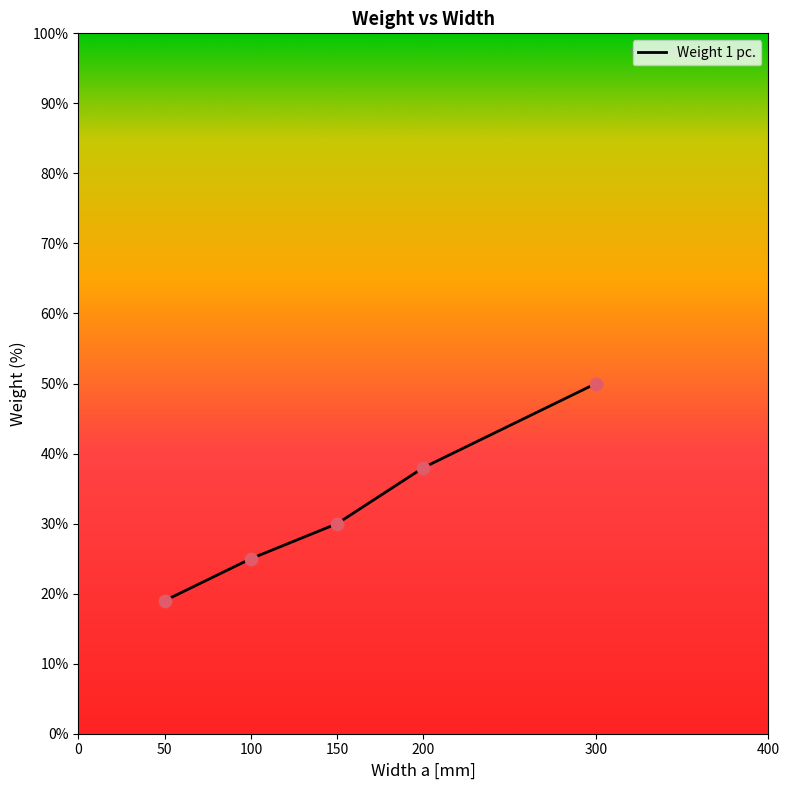

Between 200 and 150, which is larger?

200